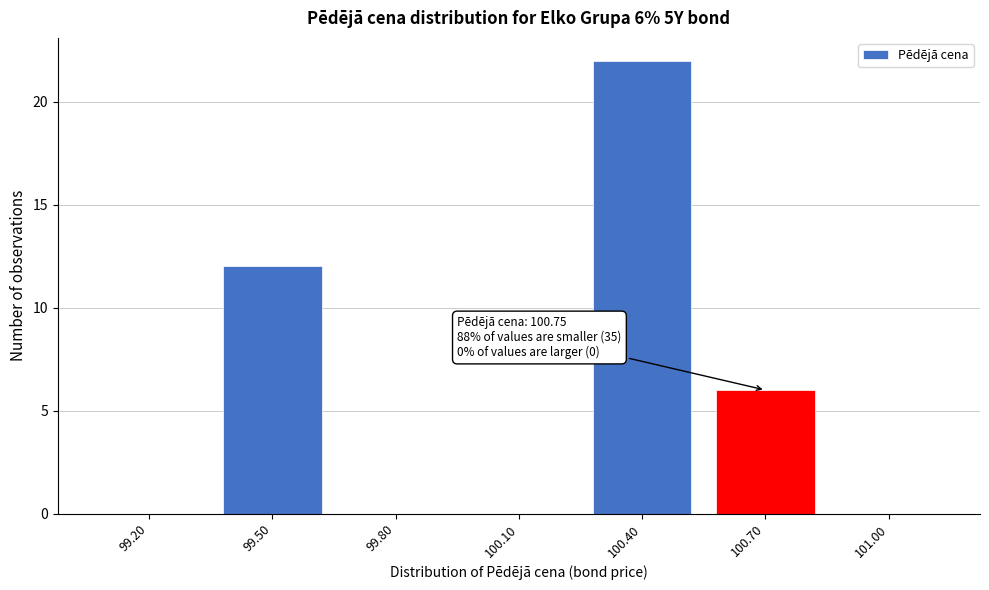

Reading left to right, list all the values displayed in this chart.

99.20=0	99.50=12	99.80=0	100.10=0	100.40=22	100.70=6	101.00=0